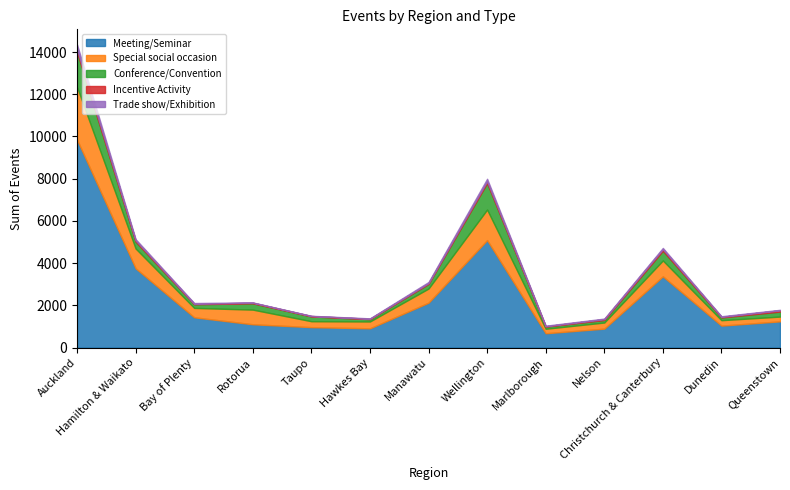

Reading left to right, what are all the values shown in this chart?

Meeting/Seminar: Auckland=9847.9	Hamilton & Waikato=3753.3	Bay of Plenty=1431.4	Rotorua=1100.8	Taupo=964.8	Hawkes Bay=909.2	Manawatu=2123.4	Wellington=5088.3	Marlborough=675.4	Nelson=894.2	Christchurch & Canterbury=3372.6	Dunedin=1037.2	Queenstown=1239.6
Special social occasion: Auckland=2496.1	Hamilton & Waikato=938.2	Bay of Plenty=445.0	Rotorua=694.5	Taupo=280.7	Hawkes Bay=324.6	Manawatu=671.4	Wellington=1448.8	Marlborough=214.0	Nelson=290.2	Christchurch & Canterbury=752.4	Dunedin=257.2	Queenstown=226.0
Conference/Convention: Auckland=1657.7	Hamilton & Waikato=326.2	Bay of Plenty=174.0	Rotorua=299.3	Taupo=228.2	Hawkes Bay=107.2	Manawatu=220.4	Wellington=1260.4	Marlborough=98.6	Nelson=120.6	Christchurch & Canterbury=462.4	Dunedin=130.2	Queenstown=236.9
Incentive Activity: Auckland=124.1	Hamilton & Waikato=57.4	Bay of Plenty=22.0	Rotorua=29.0	Taupo=18.6	Hawkes Bay=20.8	Manawatu=35.2	Wellington=80.8	Marlborough=18.8	Nelson=38.0	Christchurch & Canterbury=72.2	Dunedin=28.8	Queenstown=59.2
Trade show/Exhibition: Auckland=233.6	Hamilton & Waikato=59.6	Bay of Plenty=36.0	Rotorua=12.1	Taupo=10.4	Hawkes Bay=20.0	Manawatu=52.6	Wellington=116.6	Marlborough=26.6	Nelson=28.0	Christchurch & Canterbury=59.0	Dunedin=28.6	Queenstown=24.7